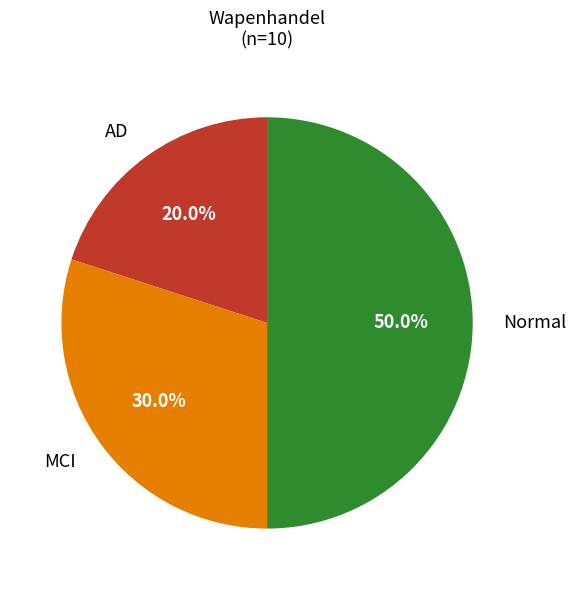

How many segments does this pie chart have?

3